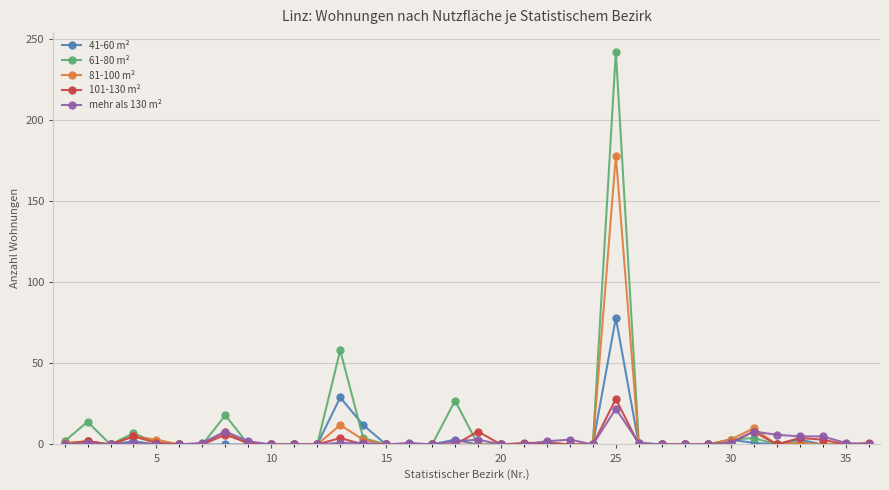

Which series has the widest spread of values?

61-80 m²